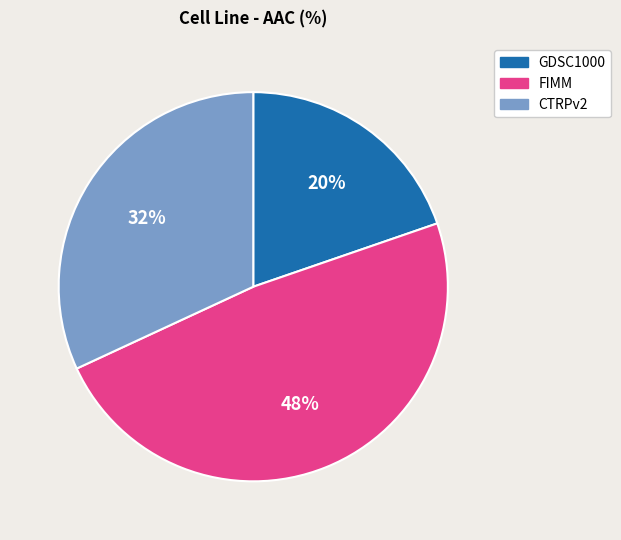

What percentage is the GDSC1000 slice, to the nearest percent?

20%